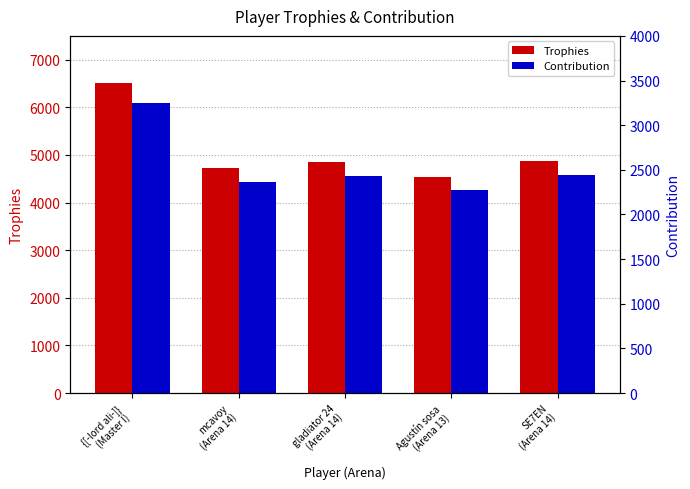

What is the label of the 2nd bar from the left?

mcavoy
(Arena 14)